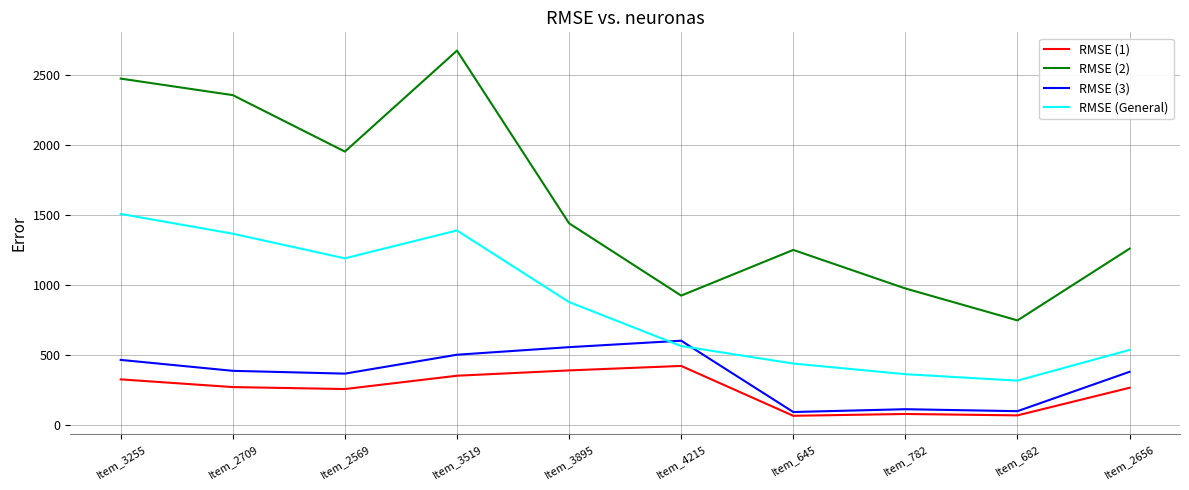

Rank the series by their maximum value, from highest to lowest.

RMSE (2), RMSE (General), RMSE (3), RMSE (1)